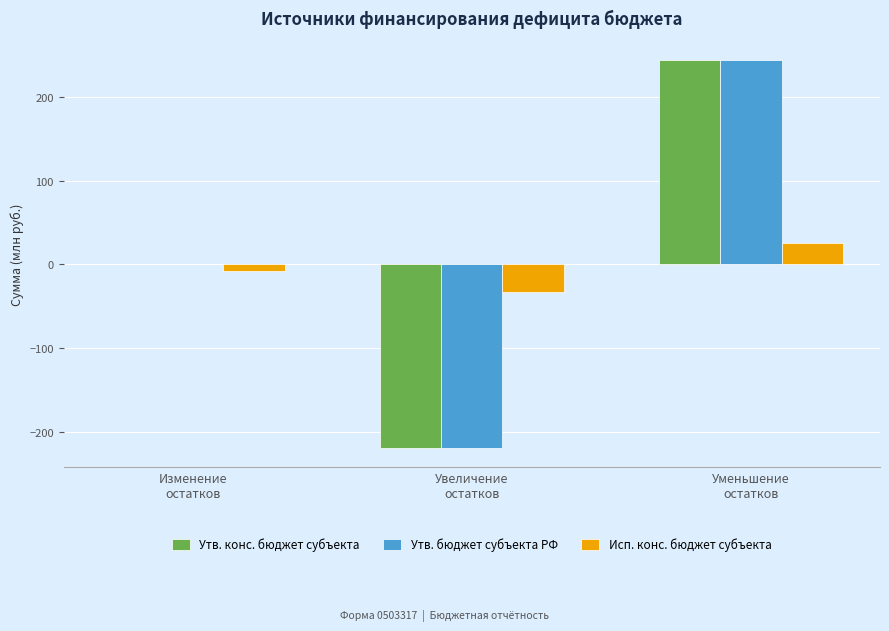

What is the greatest value displayed?

243.6